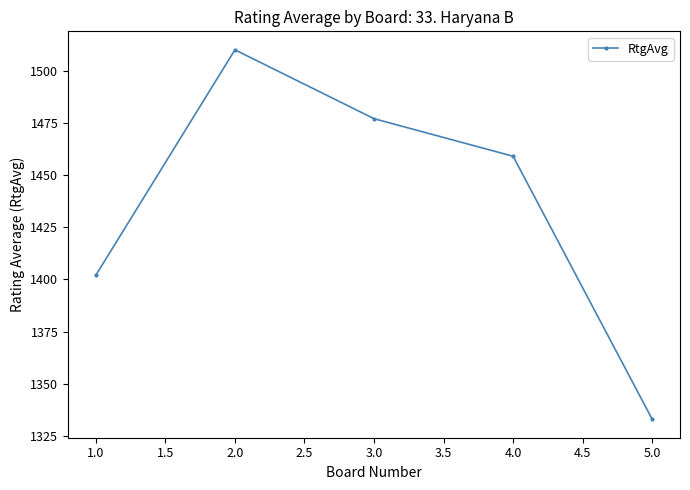

How many series are shown in this chart?

1